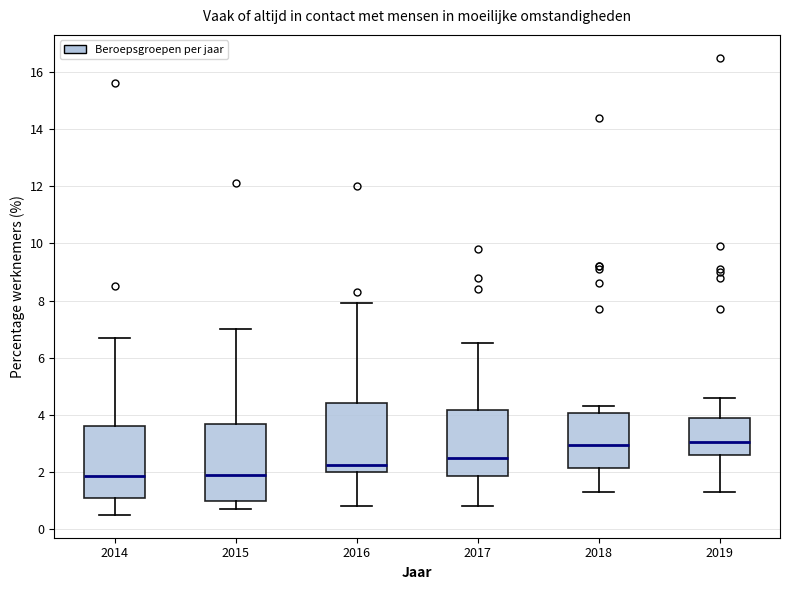

Reading left to right, read every box against the y-axis: the position of its median line, the range the box covers, and the ends of its whiskers. The values are not printed on the chart, so give them approximately, as read against the axis.

2014: median 1.8, box 1.2 to 3.6, whiskers 0.6 to 6.8
2015: median 2.0, box 1.0 to 3.6, whiskers 0.8 to 7.0
2016: median 2.2, box 2.0 to 4.4, whiskers 0.8 to 8.0
2017: median 2.6, box 1.8 to 4.2, whiskers 0.8 to 6.6
2018: median 3.0, box 2.2 to 4.0, whiskers 1.4 to 4.4
2019: median 3.0, box 2.6 to 3.8, whiskers 1.4 to 4.6